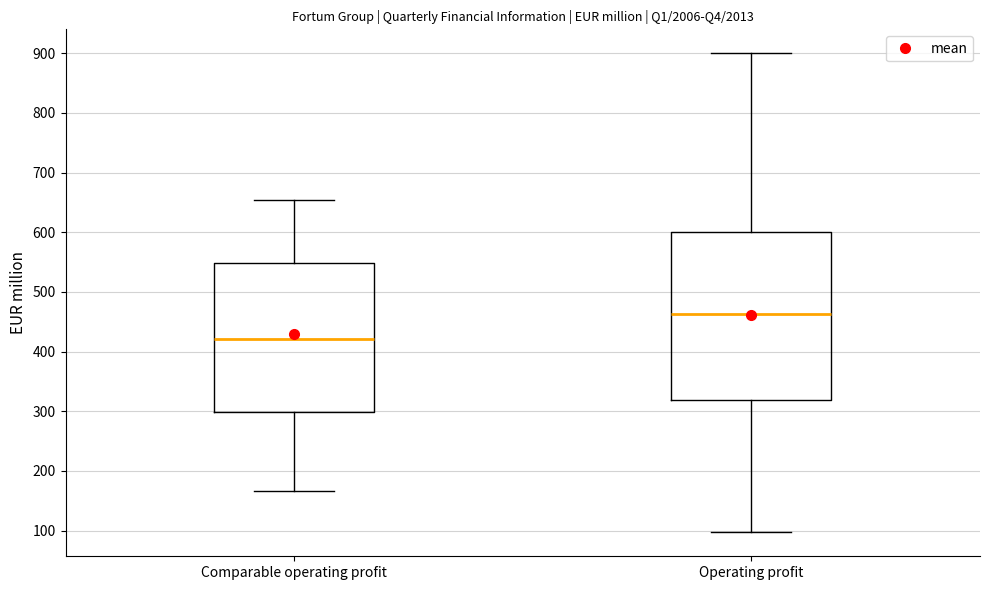

Which box is the tallest, from its lower edge to its upper edge?

Operating profit